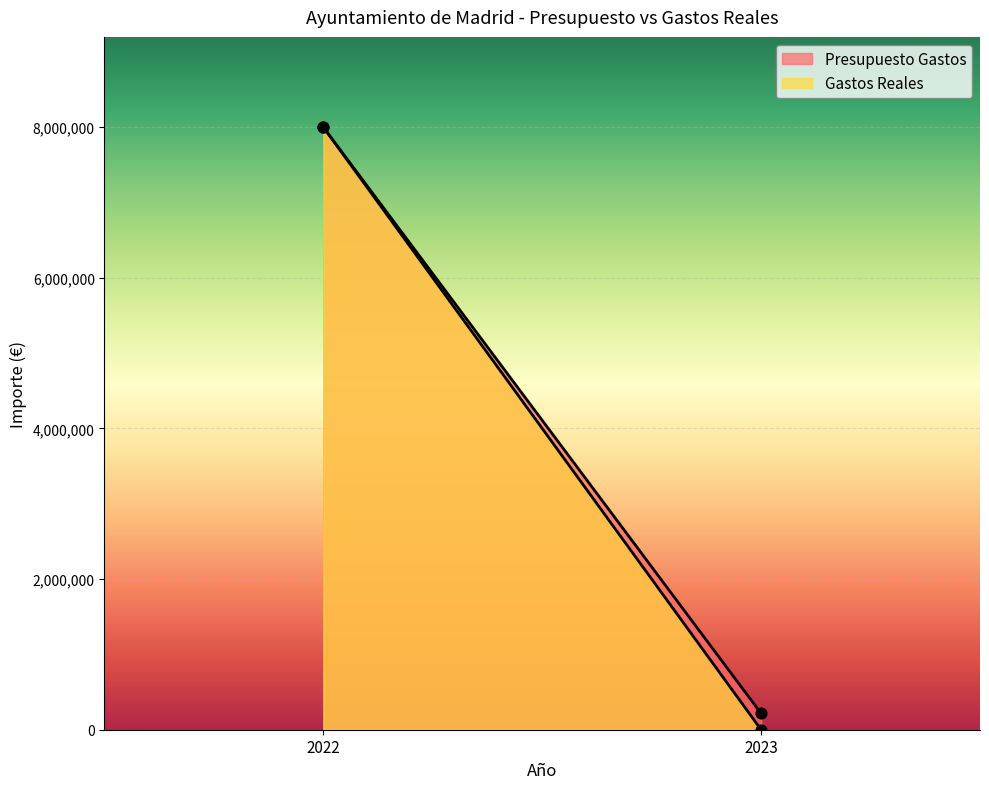

At which category is the sum across all series the highest?

2022